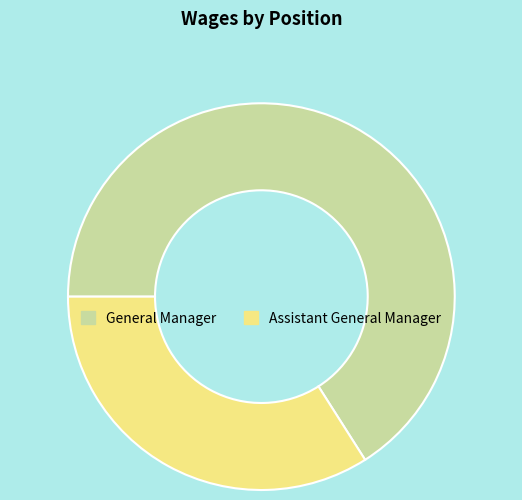

Rank the categories by value from lowest to highest.

Assistant General Manager, General Manager